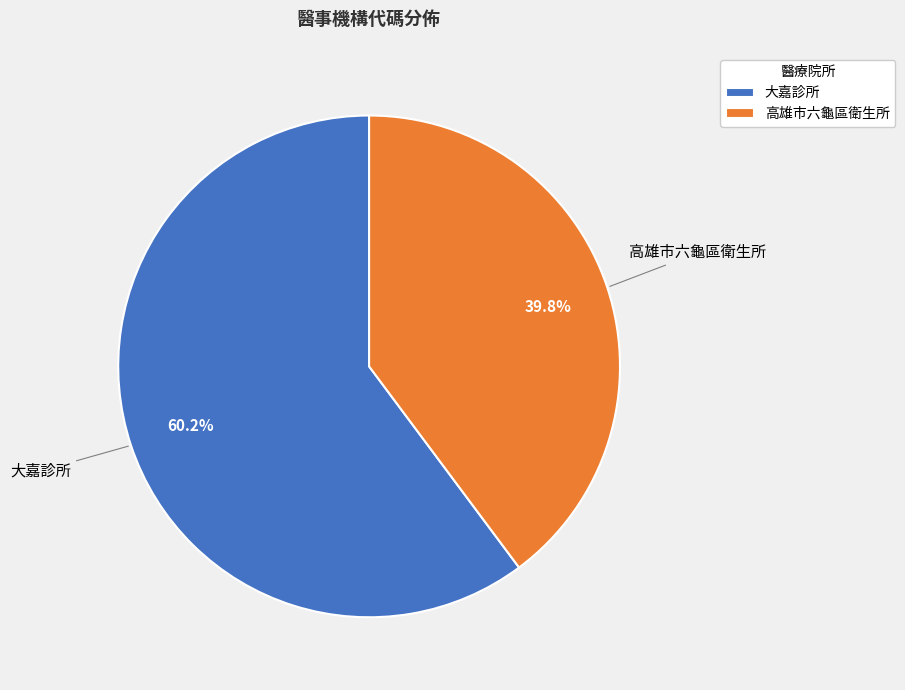

True or false: 大嘉診所 accounts for 67% of the total.

False